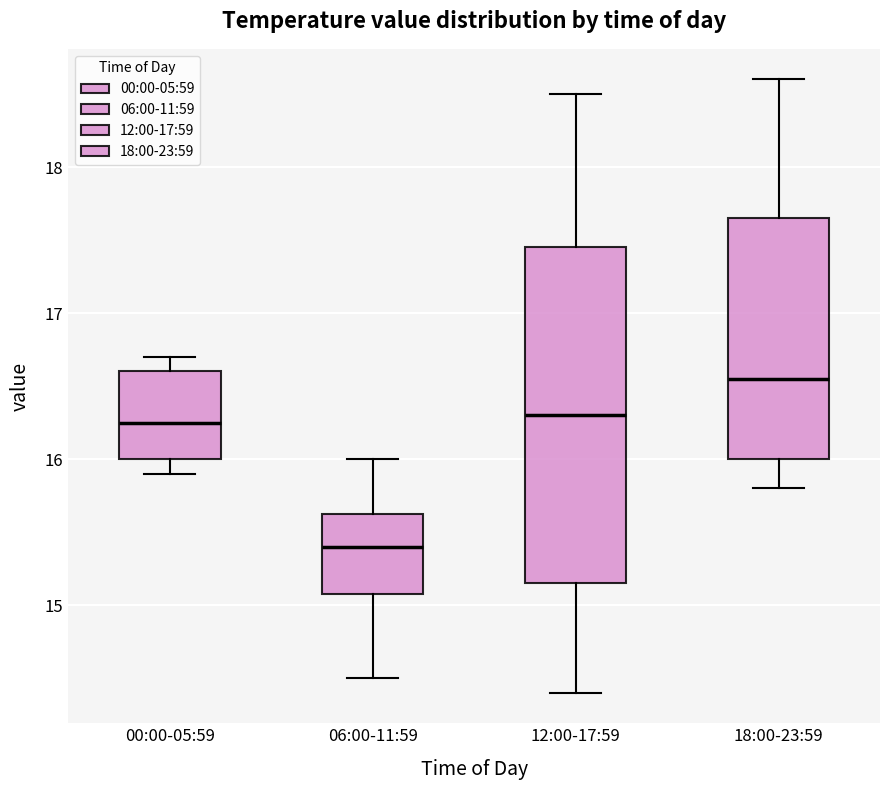

Reading left to right, transcribe this box plot: for each box, give where its median line is, the range the box spans, and where its two whiskers end, as read against the y-axis. The values are not printed on the chart, so give them approximately, as read against the axis.

00:00-05:59: median 16.3, box 16.0 to 16.6, whiskers 15.9 to 16.7
06:00-11:59: median 15.4, box 15.1 to 15.6, whiskers 14.5 to 16.0
12:00-17:59: median 16.3, box 15.2 to 17.5, whiskers 14.4 to 18.5
18:00-23:59: median 16.6, box 16.0 to 17.7, whiskers 15.8 to 18.6